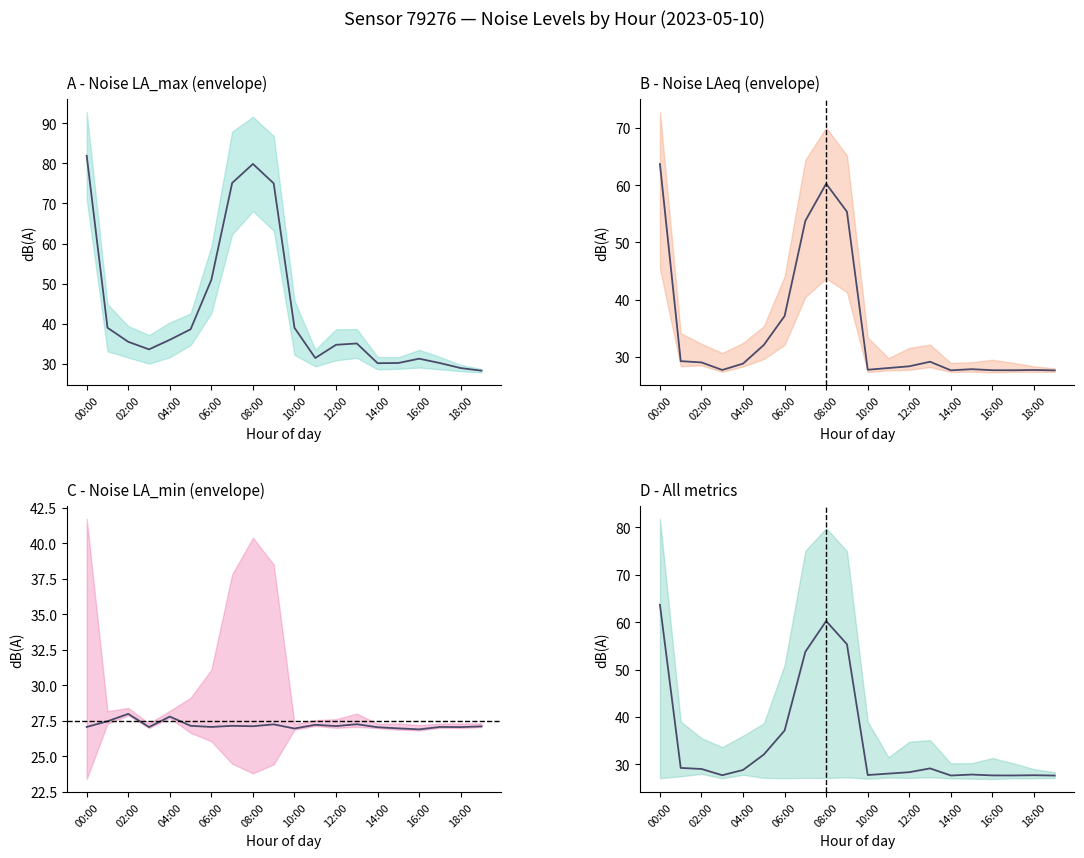

Which category has the highest value across all series?

00:00